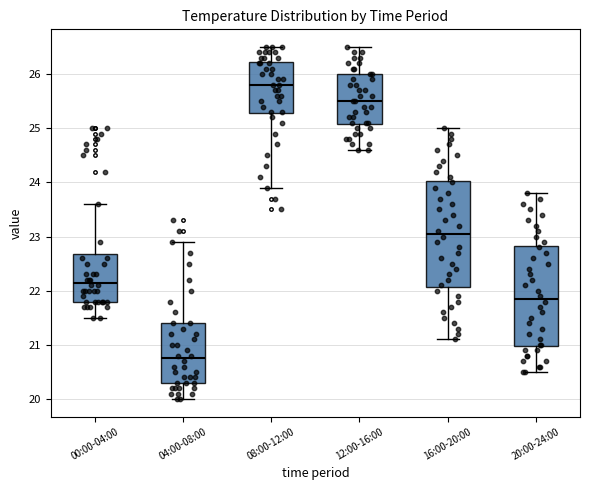

Where is the upper edge of the box for 16:00-20:00 on the y-axis? The values are not printed on the chart, so give them approximately, as read against the axis.

24.0